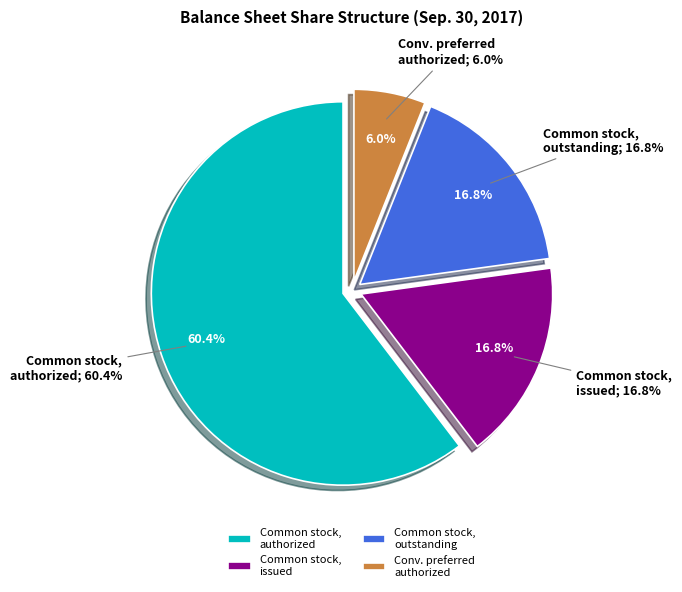

To the nearest percent, what is the difference between the Common stock, authorized (in shares) and Convertible preferred stock, authorized slice percentages?

54%